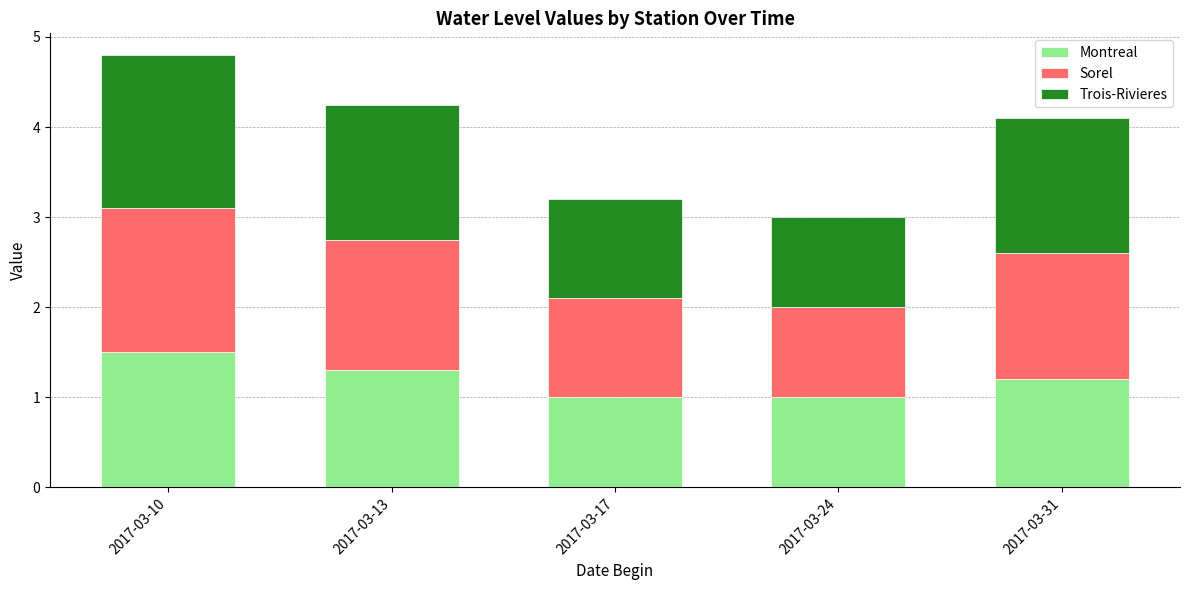

At which category is the sum across all series the highest?

2017-03-10